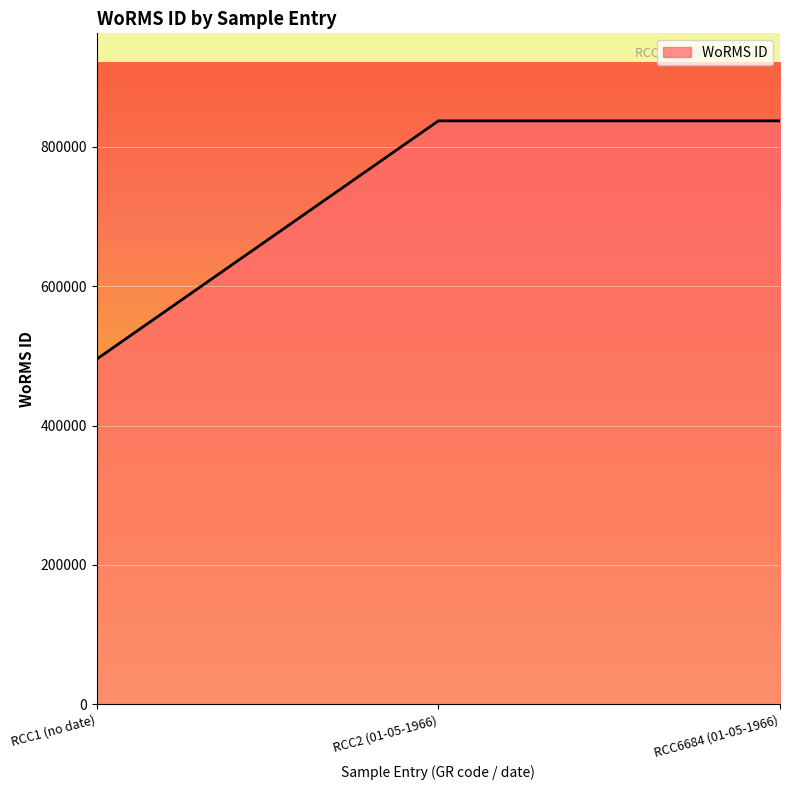

What position from the right is RCC6684 (01-05-1966)?

1